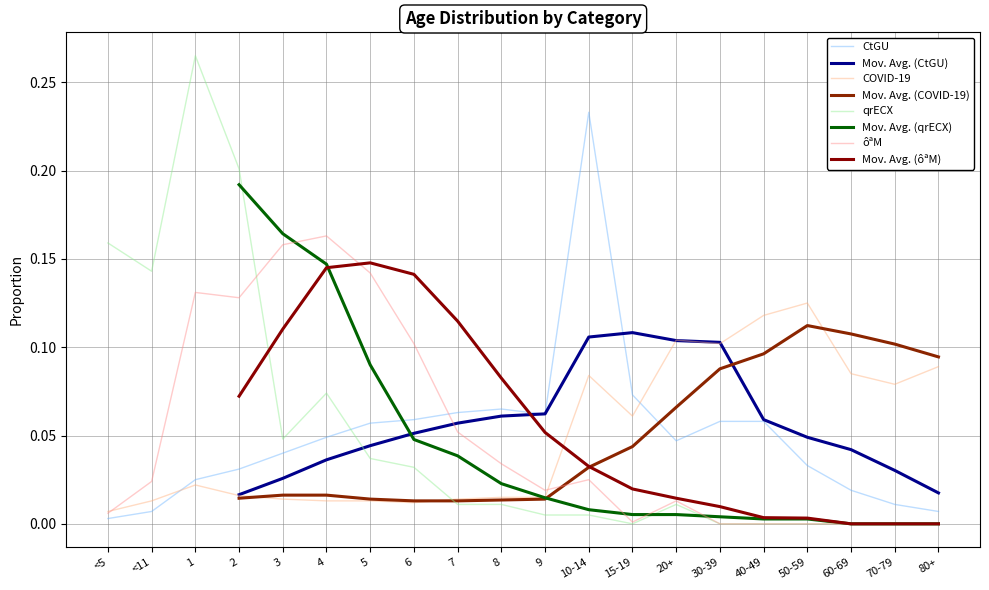

At how many categories does at least one series exceed 0?

20